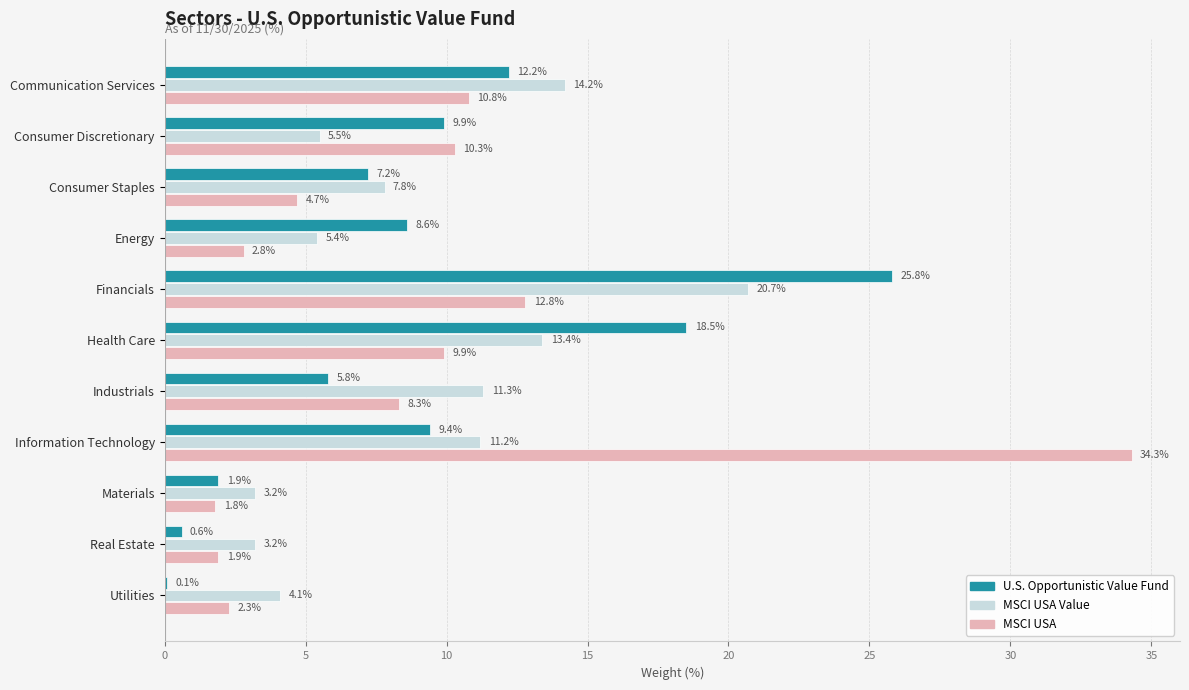

How many distinct data groups are displayed?

3